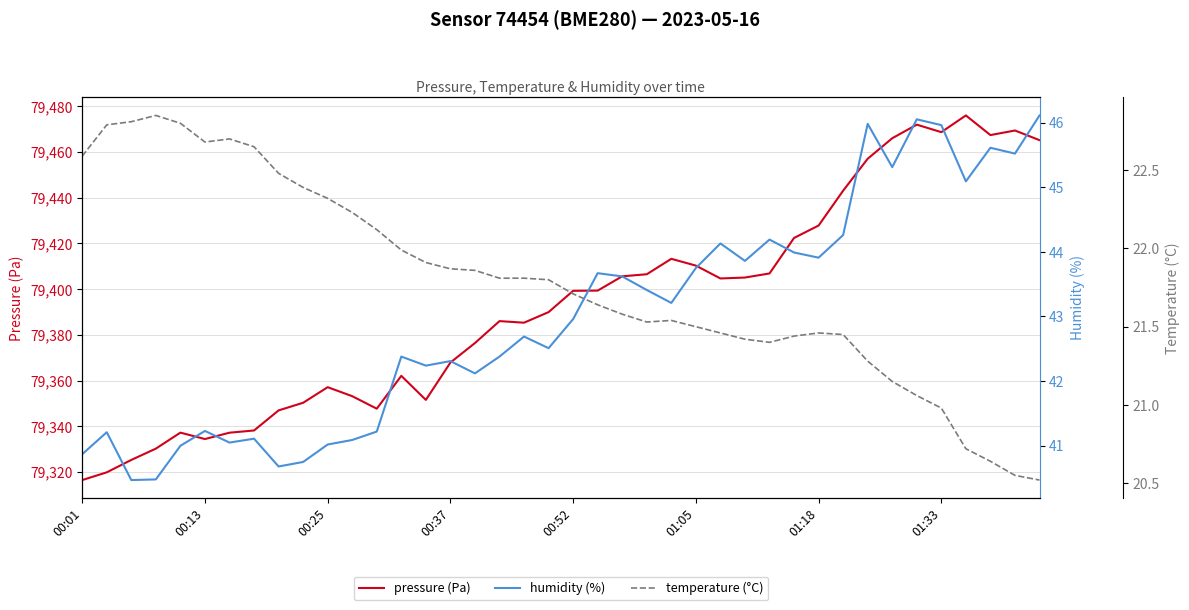

True or false: pressure (Pa) and humidity (%) cross at least once.

False